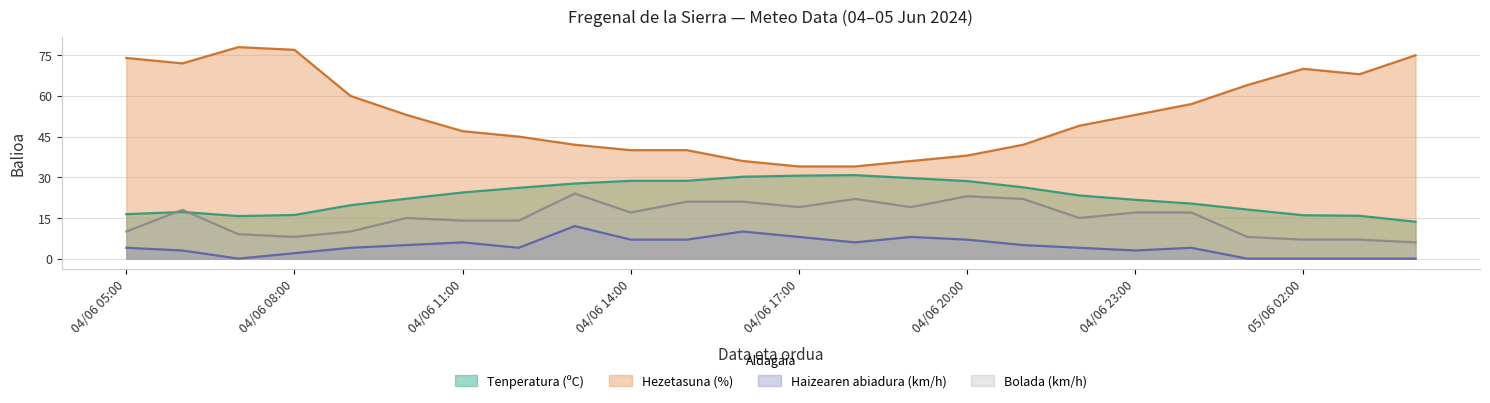

Reading left to right, what are all the values shown in this chart?

Tenperatura (ºC): 04/06 05:00=16.4	04/06 06:00=17.2	04/06 07:00=15.7	04/06 08:00=16.1	04/06 09:00=19.7	04/06 10:00=22.1	04/06 11:00=24.4	04/06 12:00=26.1	04/06 13:00=27.7	04/06 14:00=28.7	04/06 15:00=28.7	04/06 16:00=30.2	04/06 17:00=30.6	04/06 18:00=30.8	04/06 19:00=29.7	04/06 20:00=28.6	04/06 21:00=26.3	04/06 22:00=23.3	04/06 23:00=21.7	05/06 00:00=20.3	05/06 01:00=18.1	05/06 02:00=16.0	05/06 03:00=15.8	05/06 04:00=13.6
Hezetasuna (%): 04/06 05:00=74.0	04/06 06:00=72.0	04/06 07:00=78.0	04/06 08:00=77.0	04/06 09:00=60.0	04/06 10:00=53.0	04/06 11:00=47.0	04/06 12:00=45.0	04/06 13:00=42.0	04/06 14:00=40.0	04/06 15:00=40.0	04/06 16:00=36.0	04/06 17:00=34.0	04/06 18:00=34.0	04/06 19:00=36.0	04/06 20:00=38.0	04/06 21:00=42.0	04/06 22:00=49.0	04/06 23:00=53.0	05/06 00:00=57.0	05/06 01:00=64.0	05/06 02:00=70.0	05/06 03:00=68.0	05/06 04:00=75.0
Haizearen abiadura (km/h): 04/06 05:00=4.0	04/06 06:00=3.0	04/06 07:00=0.0	04/06 08:00=2.0	04/06 09:00=4.0	04/06 10:00=5.0	04/06 11:00=6.0	04/06 12:00=4.0	04/06 13:00=12.0	04/06 14:00=7.0	04/06 15:00=7.0	04/06 16:00=10.0	04/06 17:00=8.0	04/06 18:00=6.0	04/06 19:00=8.0	04/06 20:00=7.0	04/06 21:00=5.0	04/06 22:00=4.0	04/06 23:00=3.0	05/06 00:00=4.0	05/06 01:00=0.0	05/06 02:00=0.0	05/06 03:00=0.0	05/06 04:00=0.0
Bolada (km/h): 04/06 05:00=10.0	04/06 06:00=18.0	04/06 07:00=9.0	04/06 08:00=8.0	04/06 09:00=10.0	04/06 10:00=15.0	04/06 11:00=14.0	04/06 12:00=14.0	04/06 13:00=24.0	04/06 14:00=17.0	04/06 15:00=21.0	04/06 16:00=21.0	04/06 17:00=19.0	04/06 18:00=22.0	04/06 19:00=19.0	04/06 20:00=23.0	04/06 21:00=22.0	04/06 22:00=15.0	04/06 23:00=17.0	05/06 00:00=17.0	05/06 01:00=8.0	05/06 02:00=7.0	05/06 03:00=7.0	05/06 04:00=6.0